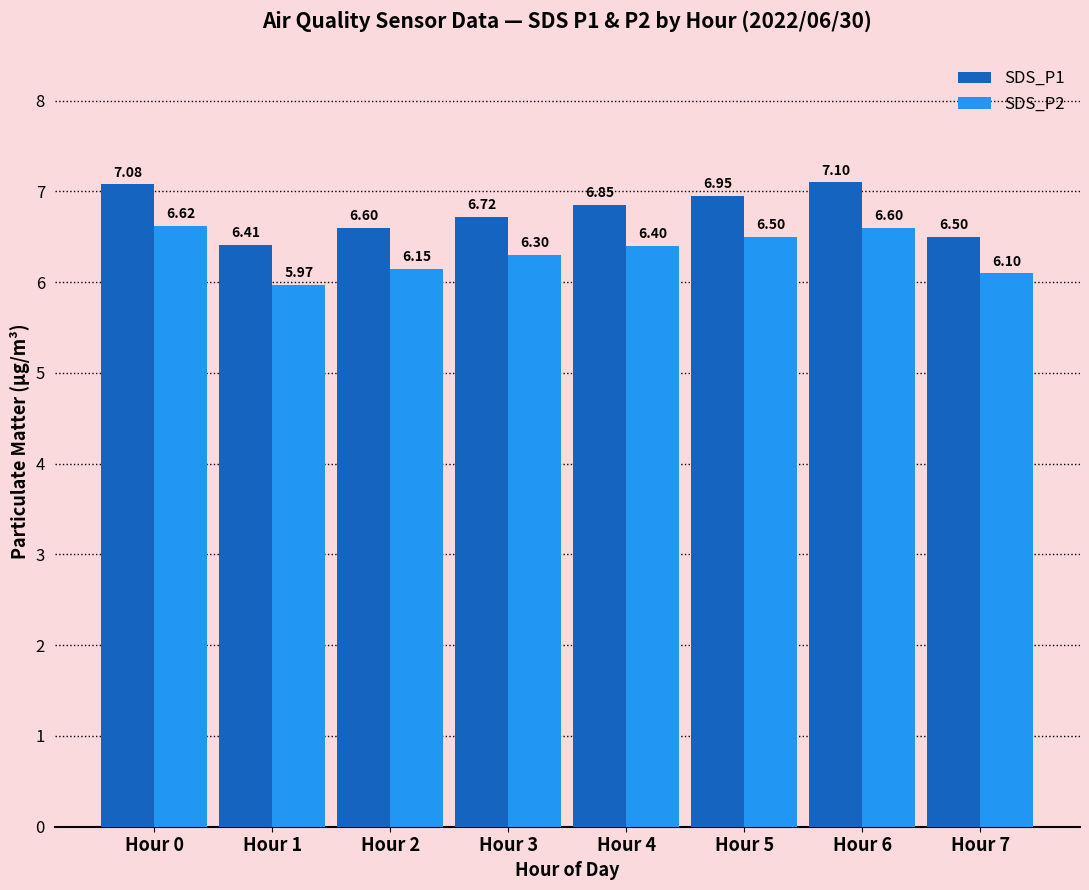

What is the sum of all SDS_P2 values?

50.6